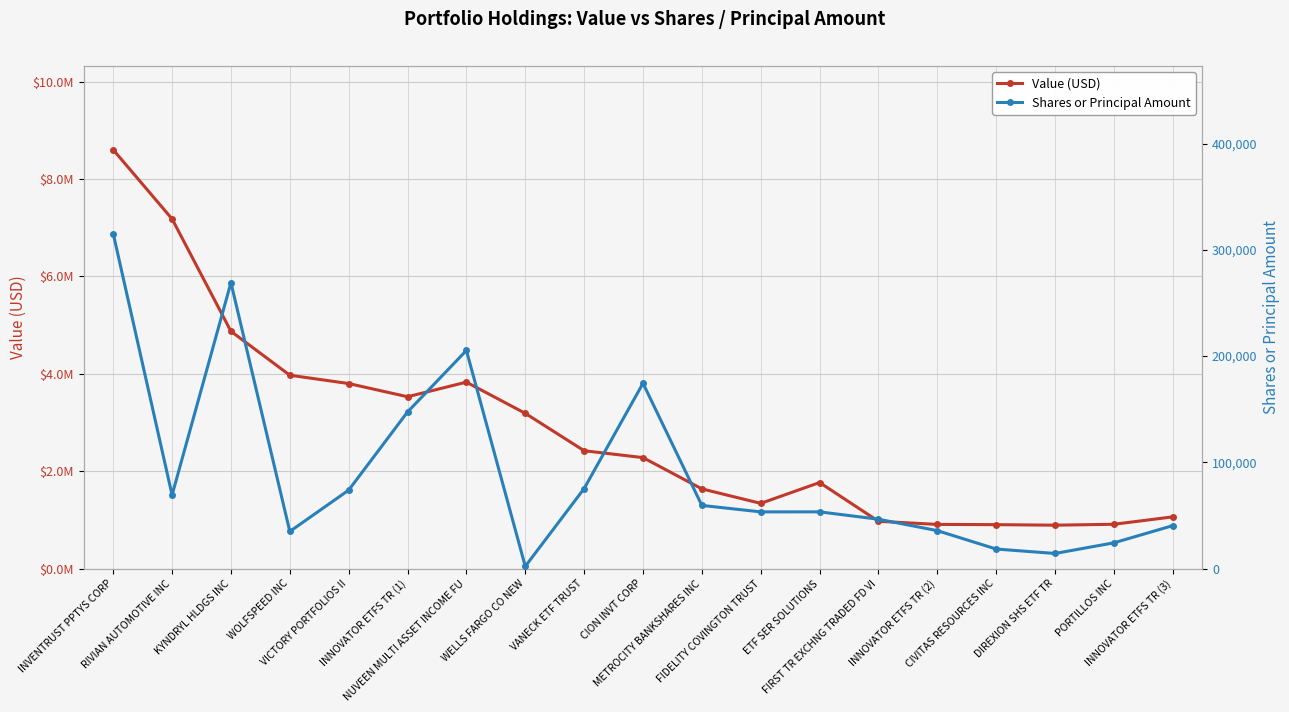

Reading right to left, extract all data points from this chart.

Value (USD): 1063000	911000	892000	903000	908000	972000	1768000	1340000	1638000	2280000	2421000	3189000	3830000	3530000	3801000	3972000	4874000	7182000	8602000
Shares or Principal Amount: 40475	24289	14263	18420	35746	46484	53434	53407	59481	174447	75361	2136	205337	147439	73873	34956	269161	69288	315360